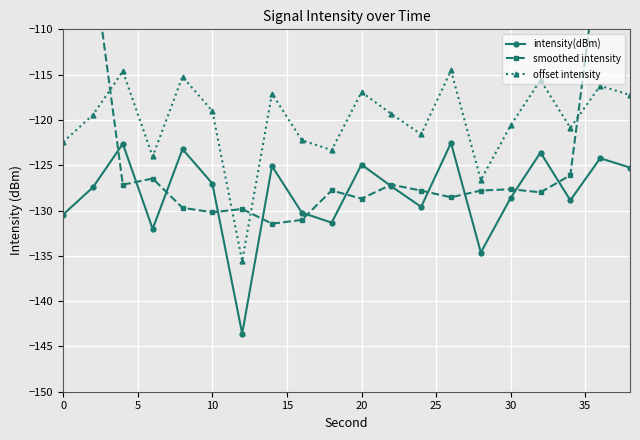

Is it true that offset intensity equals -190.4 at 10?

False